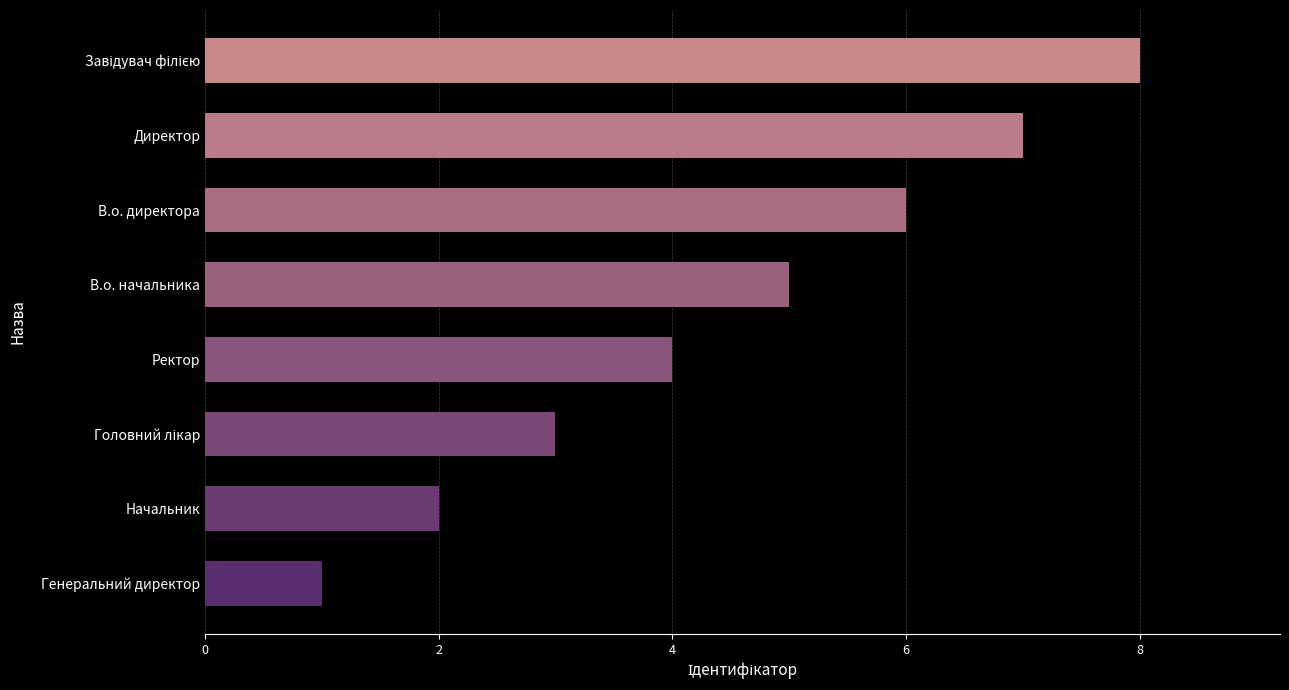

Is it true that the value at Ректор is 6?

False